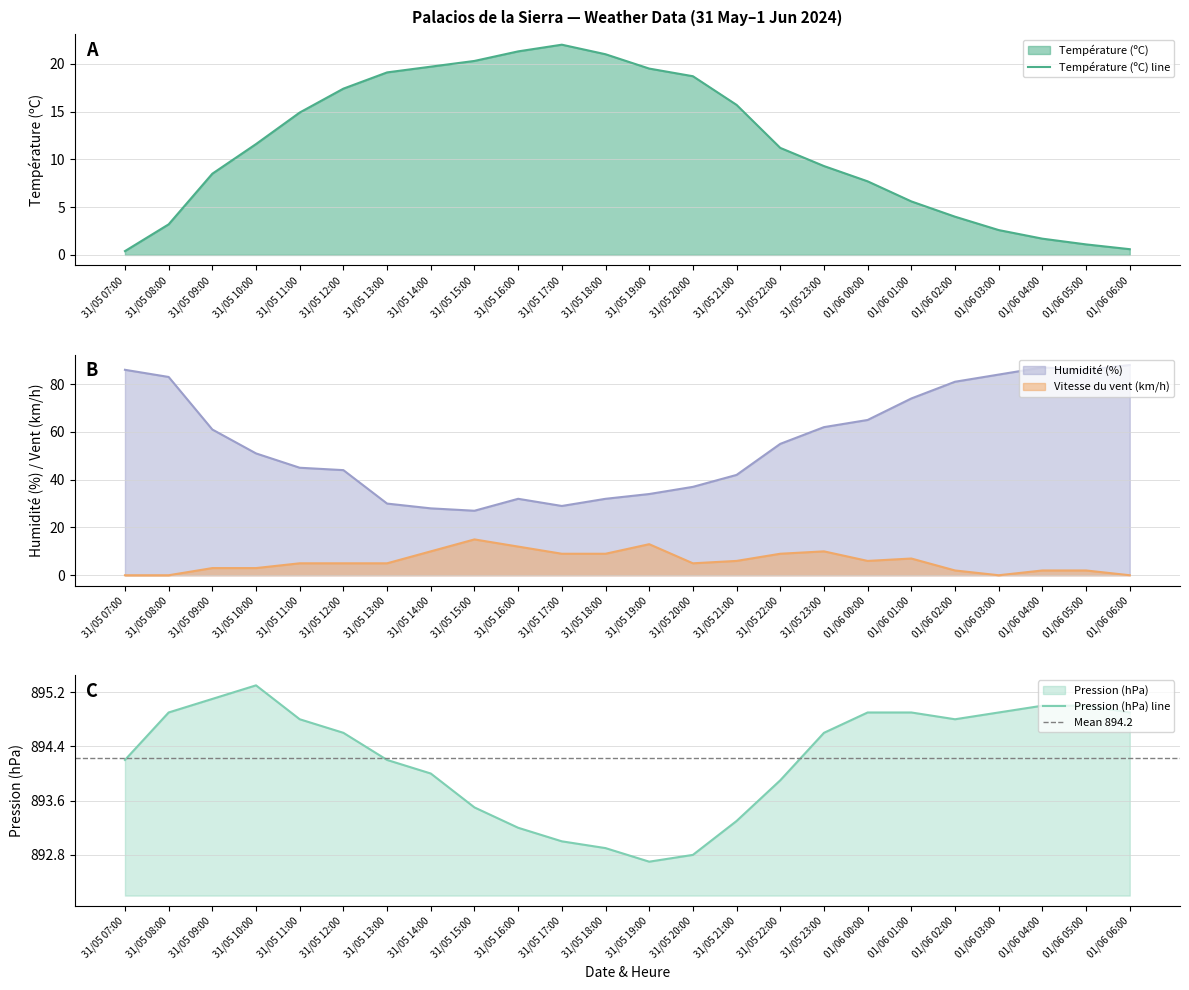

Reading right to left, what are all the values shown in this chart?

Température (ºC): 0.6	1.1	1.7	2.6	4.0	5.6	7.7	9.3	11.2	15.7	18.7	19.5	21.0	22.0	21.3	20.3	19.7	19.1	17.4	14.9	11.6	8.5	3.2	0.4
Humidité (%): 88.0	86.0	87.0	84.0	81.0	74.0	65.0	62.0	55.0	42.0	37.0	34.0	32.0	29.0	32.0	27.0	28.0	30.0	44.0	45.0	51.0	61.0	83.0	86.0
Vitesse du vent (km/h): 0.0	2.0	2.0	0.0	2.0	7.0	6.0	10.0	9.0	6.0	5.0	13.0	9.0	9.0	12.0	15.0	10.0	5.0	5.0	5.0	3.0	3.0	0.0	0.0
Pression (hPa): 894.9	895.0	895.0	894.9	894.8	894.9	894.9	894.6	893.9	893.3	892.8	892.7	892.9	893.0	893.2	893.5	894.0	894.2	894.6	894.8	895.3	895.1	894.9	894.2